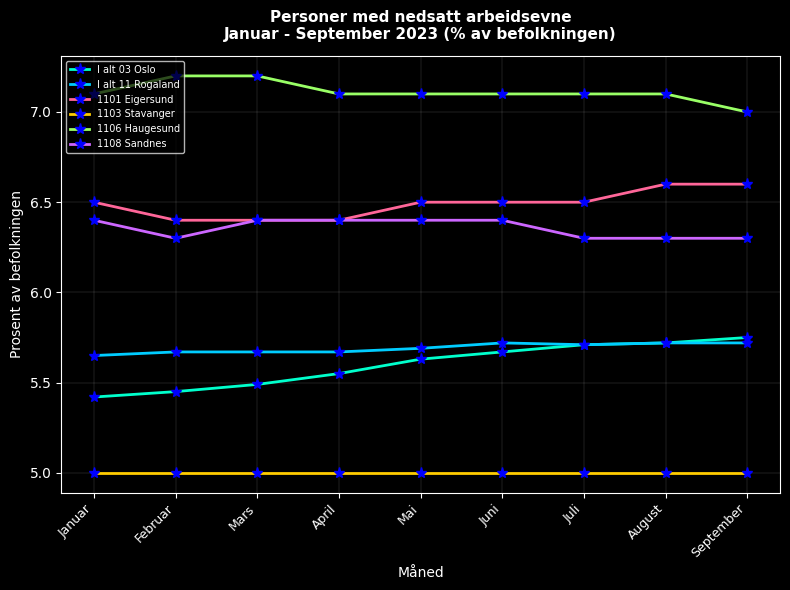

What is the value of the 1106 Haugesund point at the 2nd from the left?

7.2